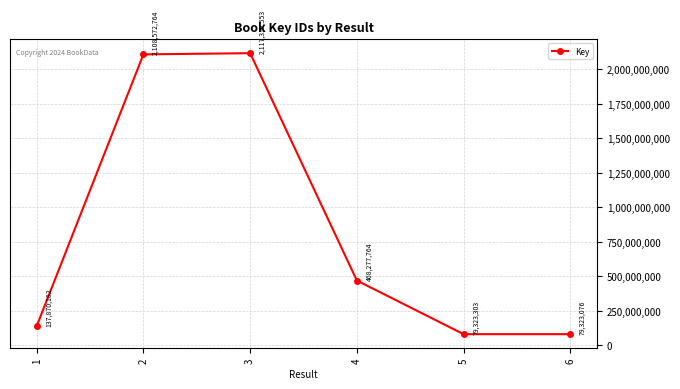

Rank the categories by value from highest to lowest.

3, 2, 4, 1, 5, 6